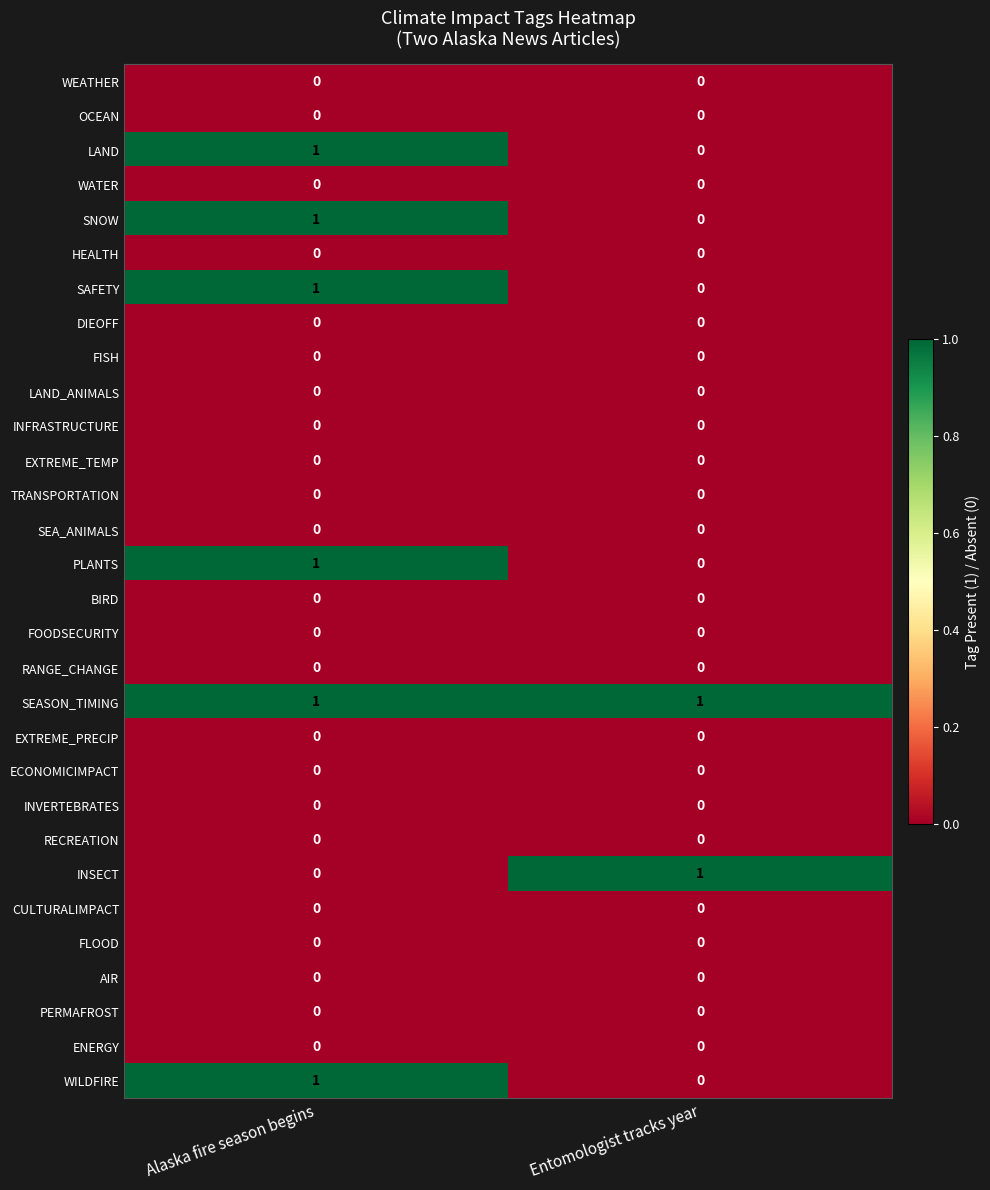

List the labels in order of PLANTS value, smallest first.

Entomologist tracks year, Alaska fire season begins